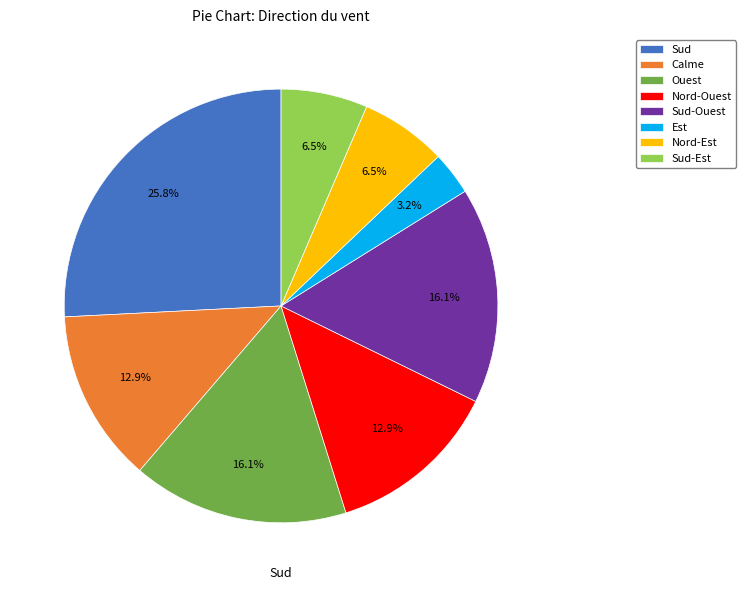

Is there a majority slice in this chart?

No